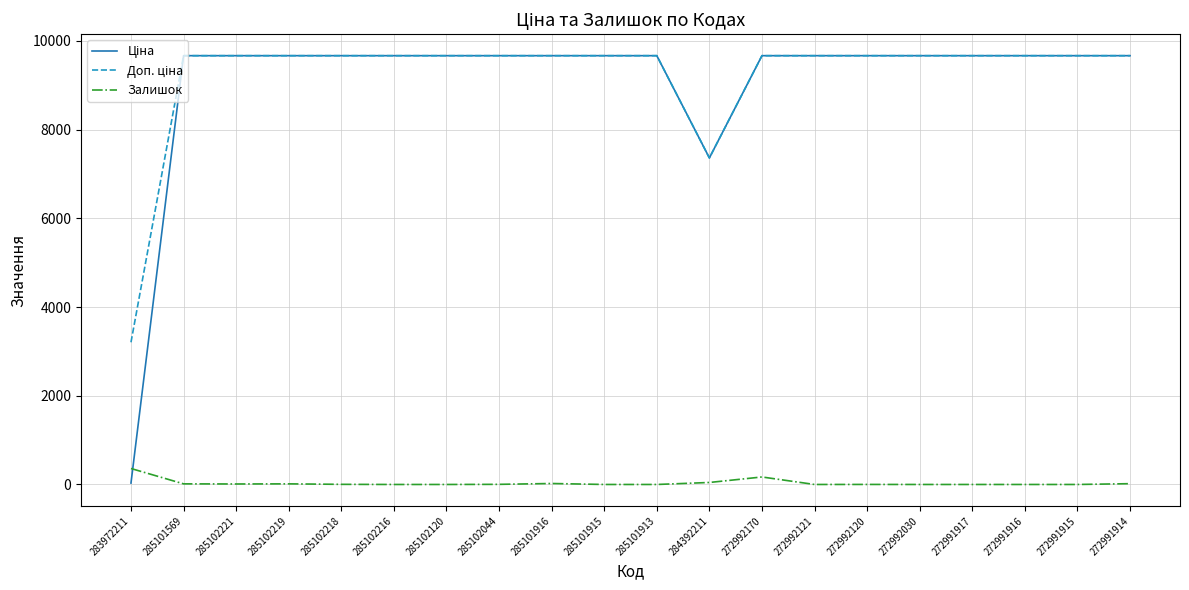

What is the maximum value for Залишок?

360.0